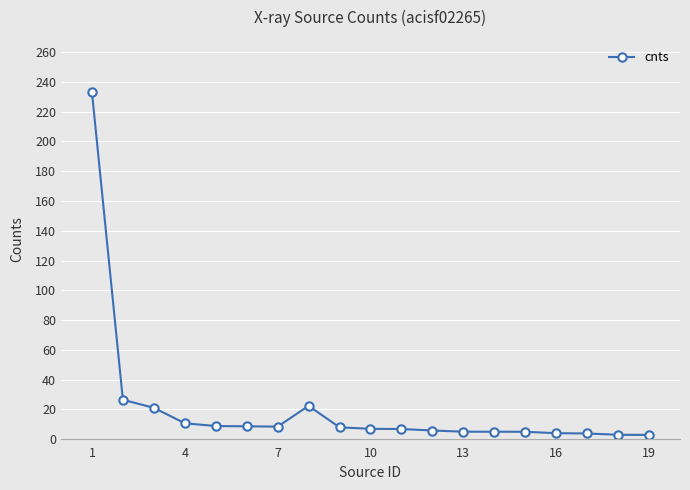

What is the maximum value shown in the chart?

233.3